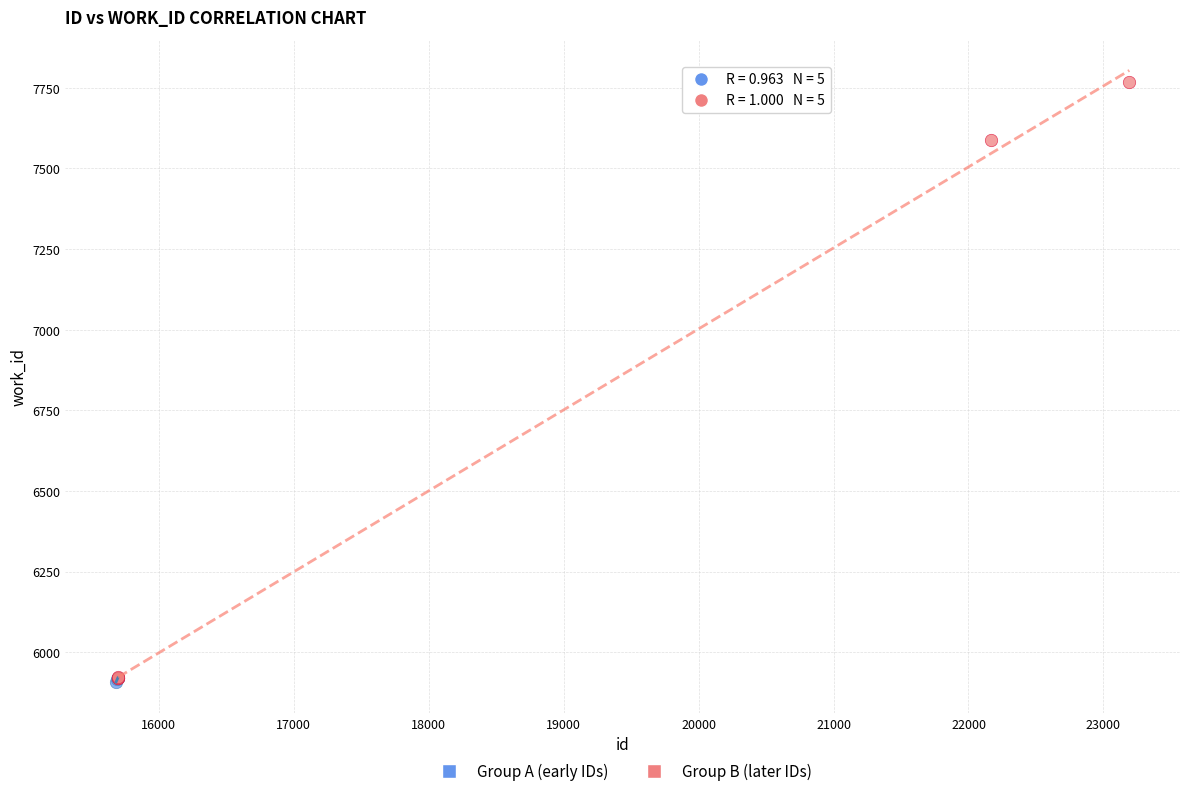

Which series contains the highest Y value?

Group B (later IDs)